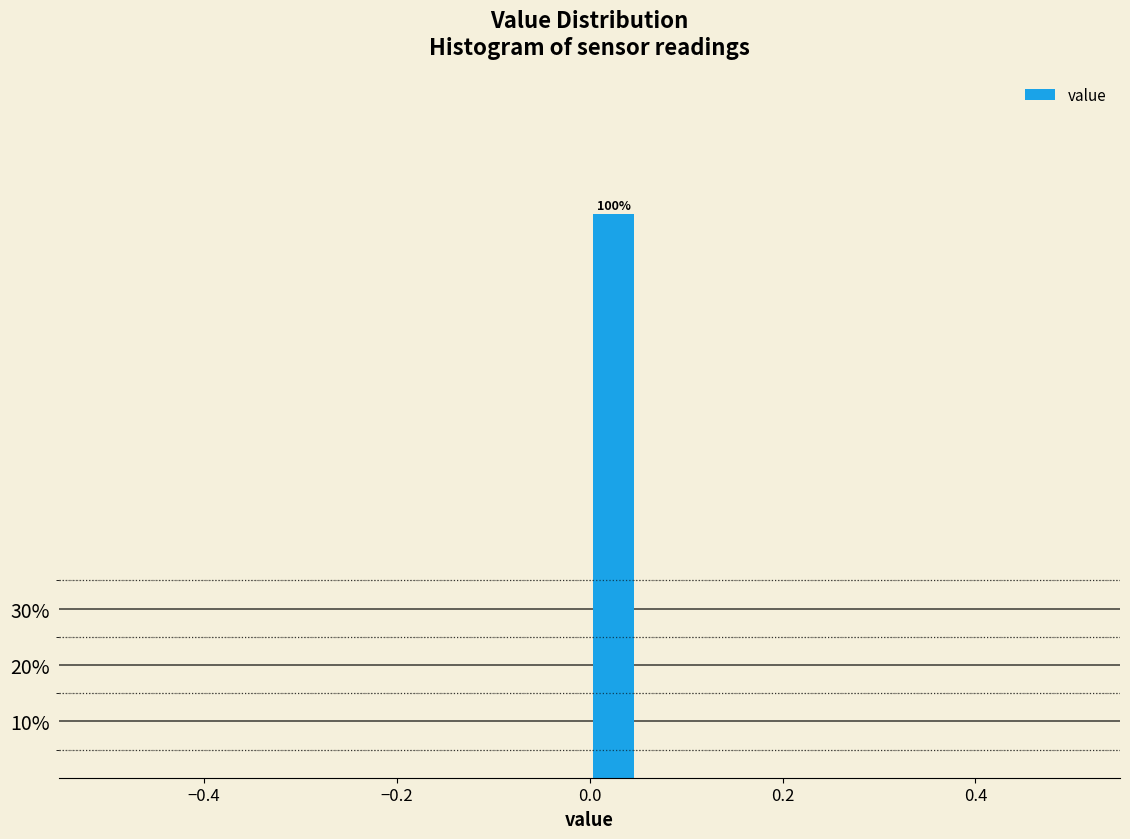

Read against the x-axis, roughly where is the centre of the tallest bar?

0.02